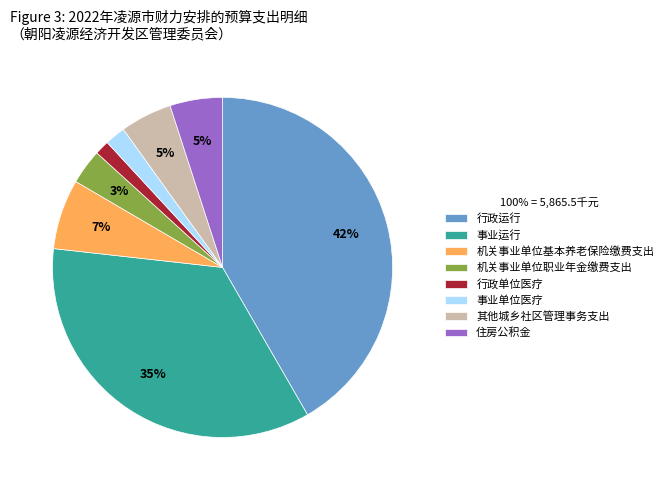

What is the smallest slice in the pie chart?

行政单位医疗